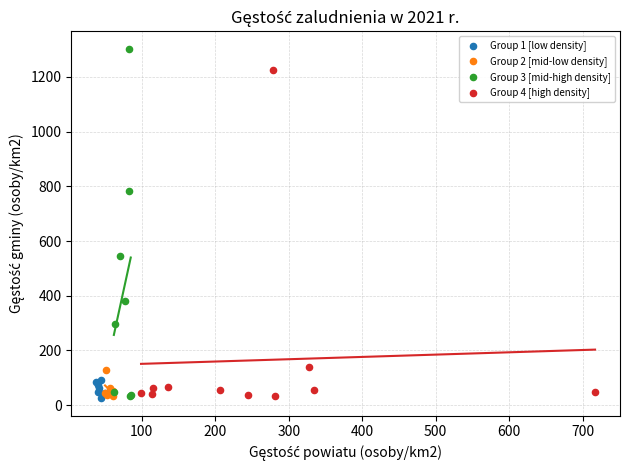

Which series has the widest spread of Y values?

Group 3 [mid-high density]